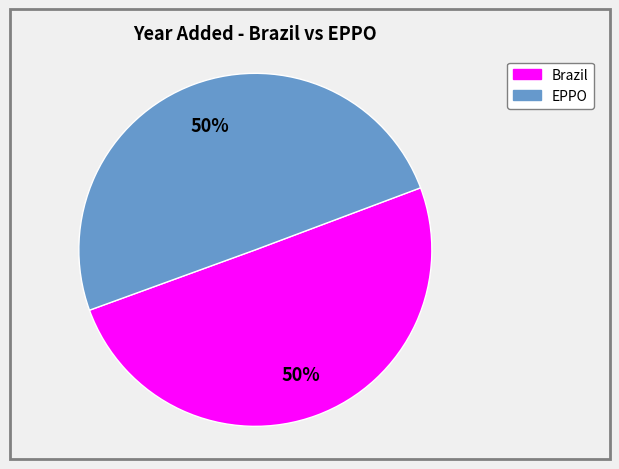

To the nearest percent, what is the average slice percentage?

50%